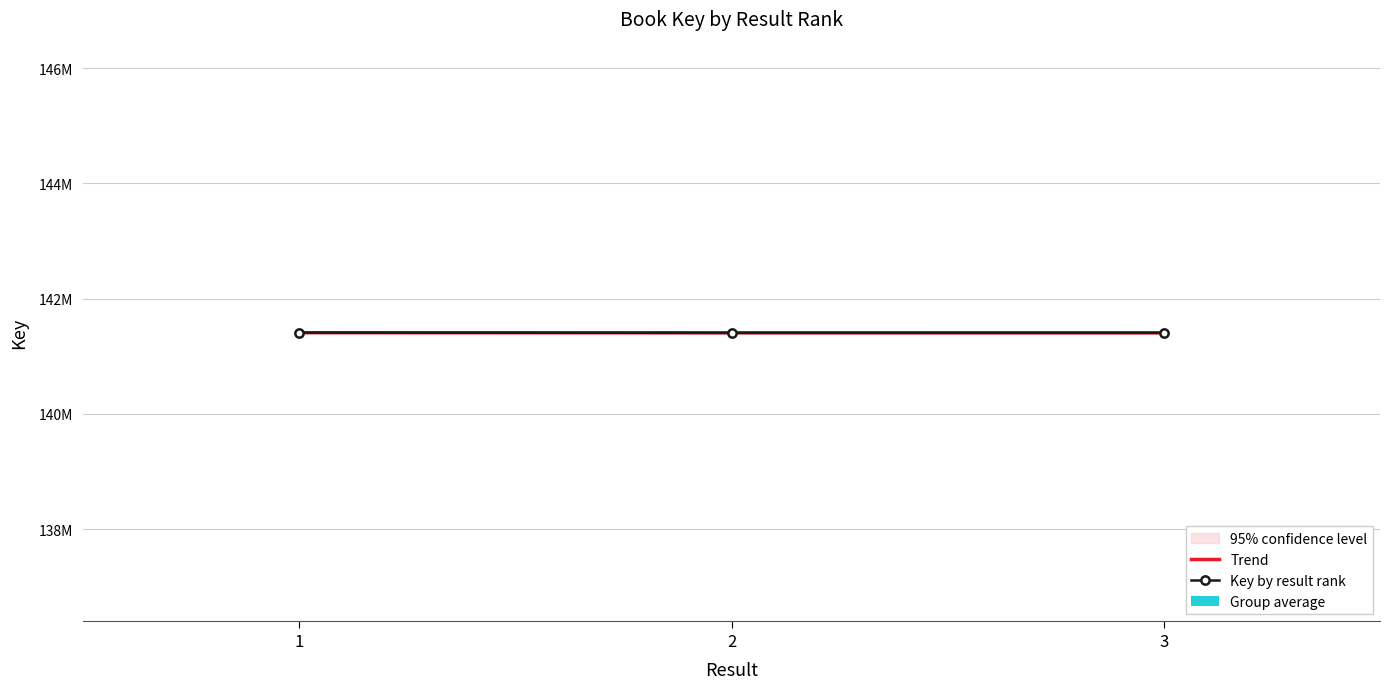

The Key by result rank series shows 65205153.7 at 2. True or false?

False